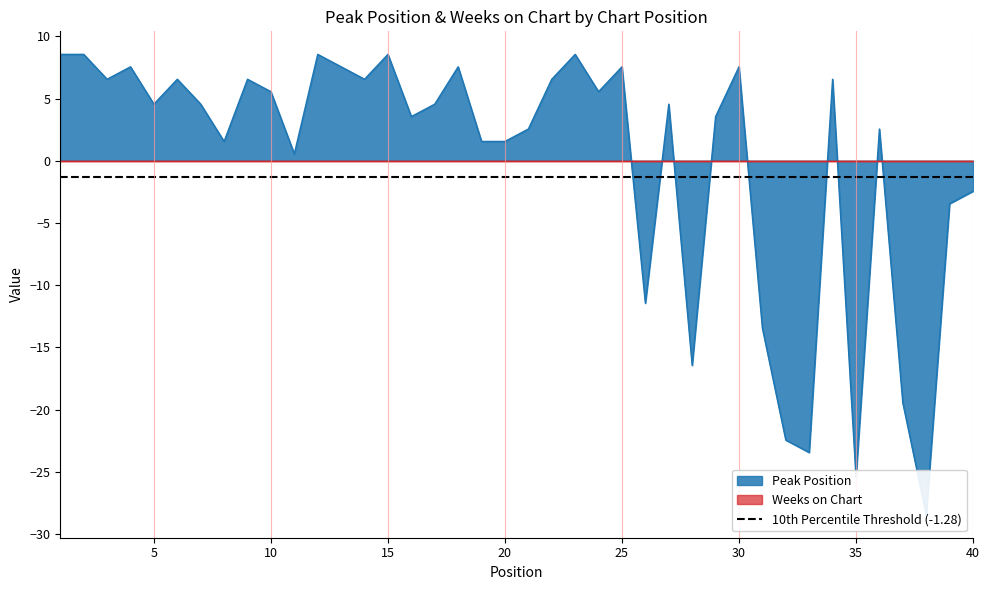

What is the value of the 35th point from the left?

-25.4